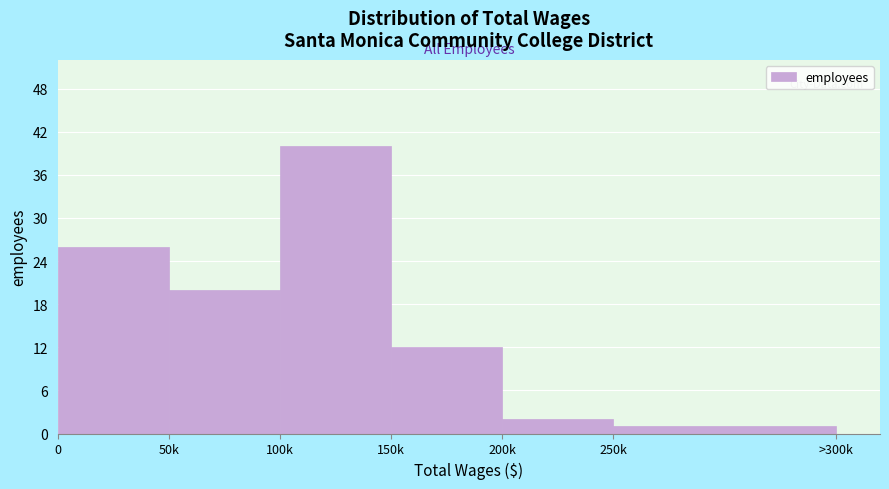

Reading right to left, list all the values displayed in this chart.

250k=1	200k=2	150k=12	100k=40	50k=20	0=26